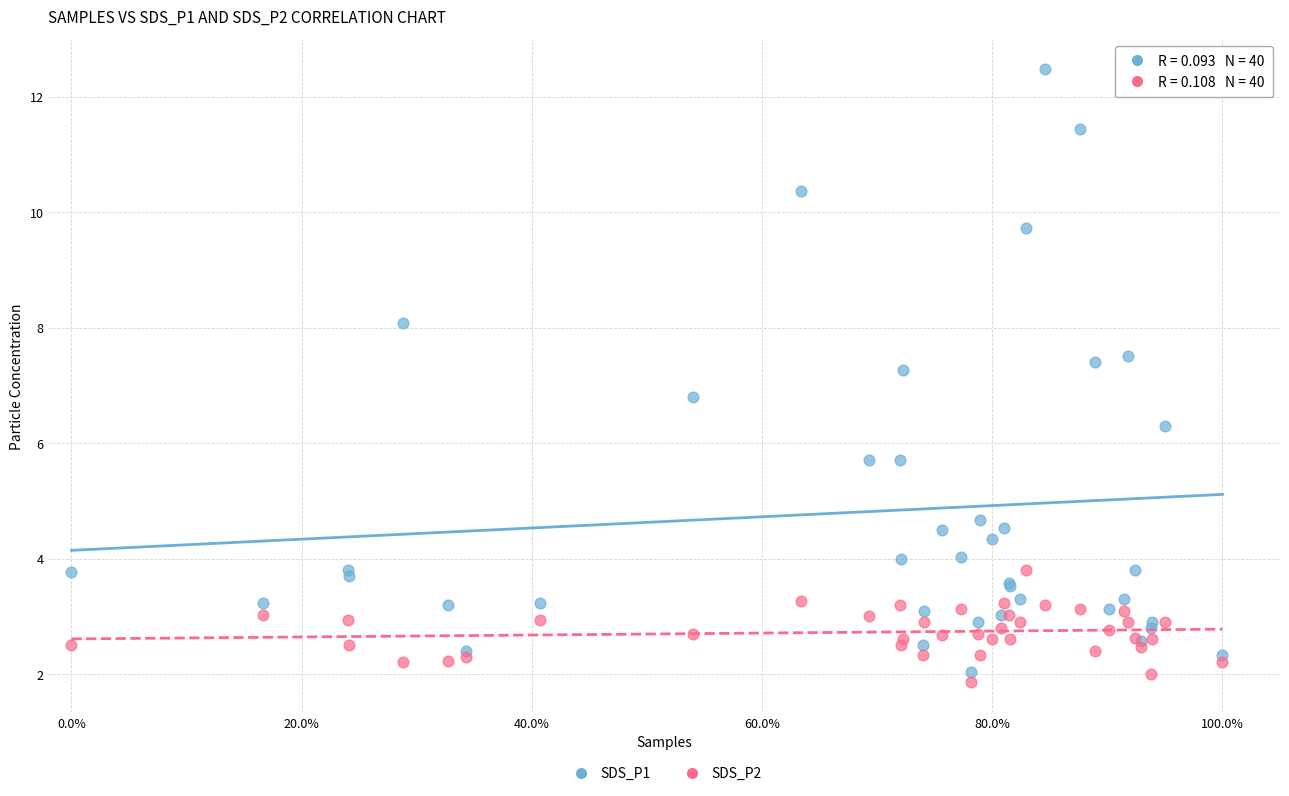

Which series contains the lowest Y value?

SDS_P2